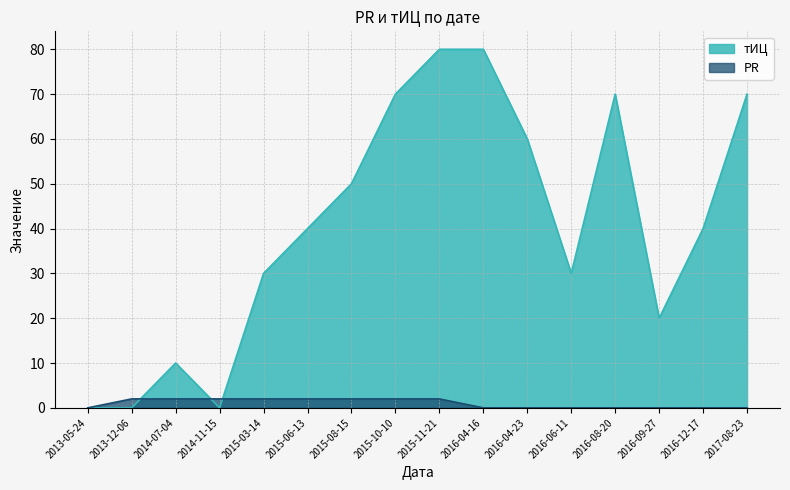

The тИЦ series shows 45 at 2013-12-06. True or false?

False